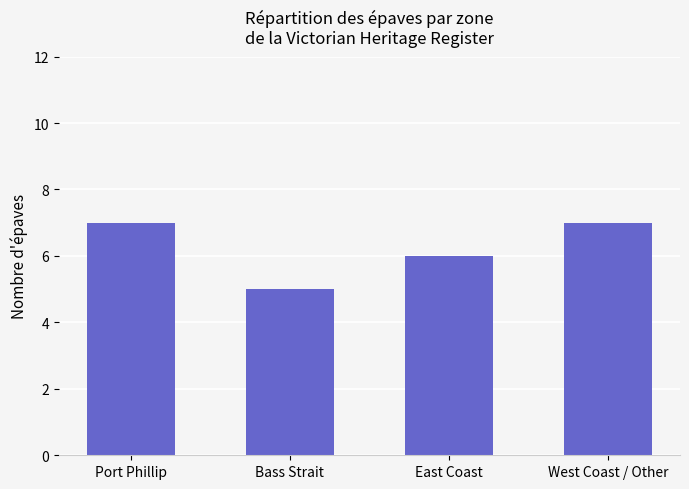

Reading left to right, extract all data points from this chart.

Port Phillip=7	Bass Strait=5	East Coast=6	West Coast / Other=7